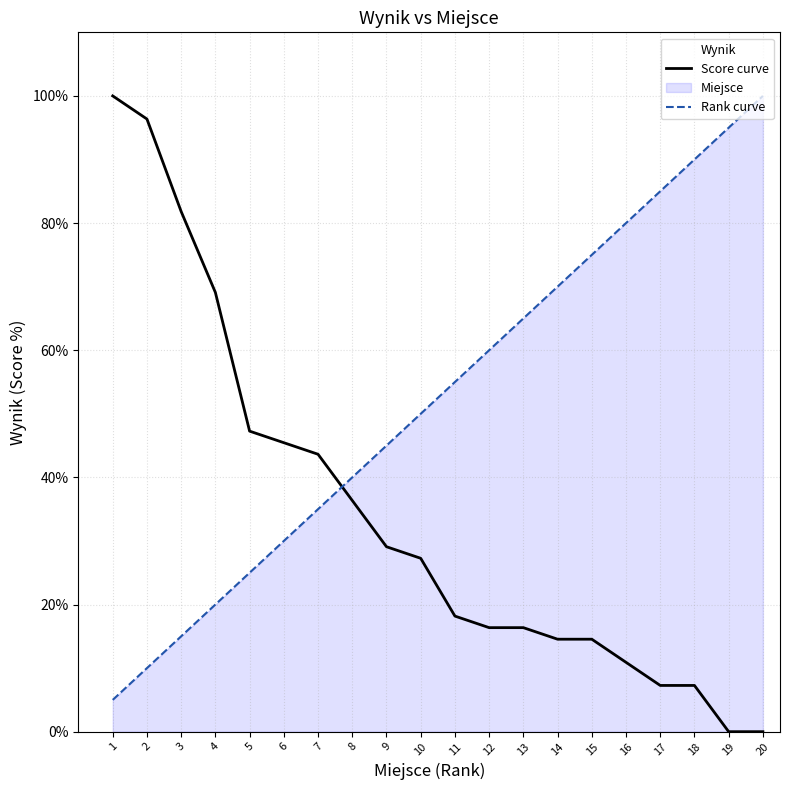

What is the value of the Miejsce point at the 13th from the left?

65.0